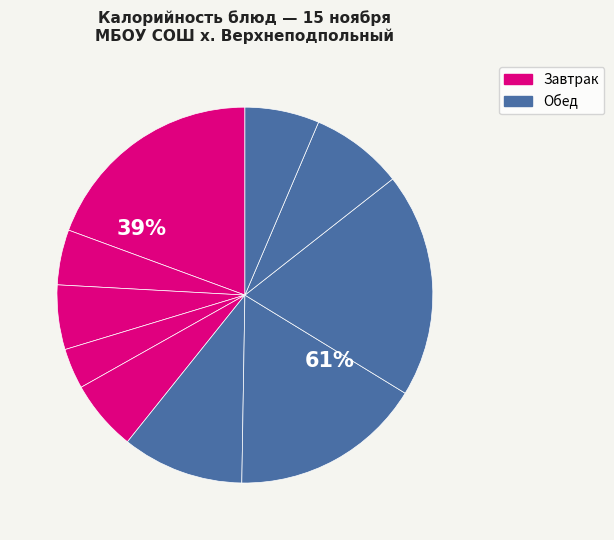

What is the largest slice in the pie chart?

Каша рисовая